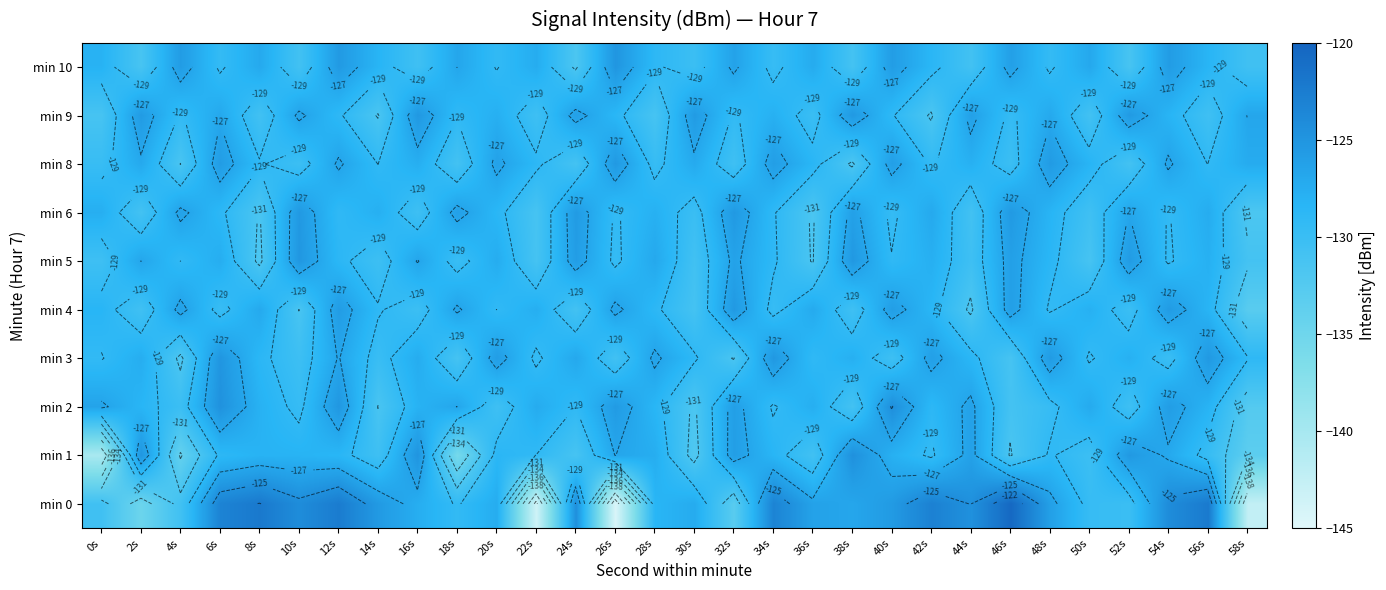

What is the sum of the min 0 values at 36s and 28s?

-254.7